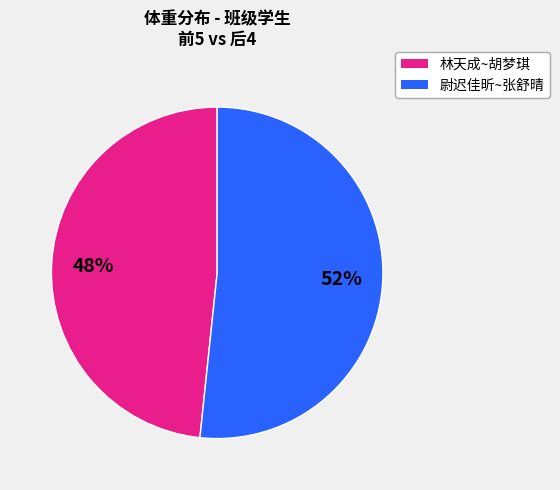

The 林天成~胡梦琪 slice represents 48% of the pie. True or false?

True